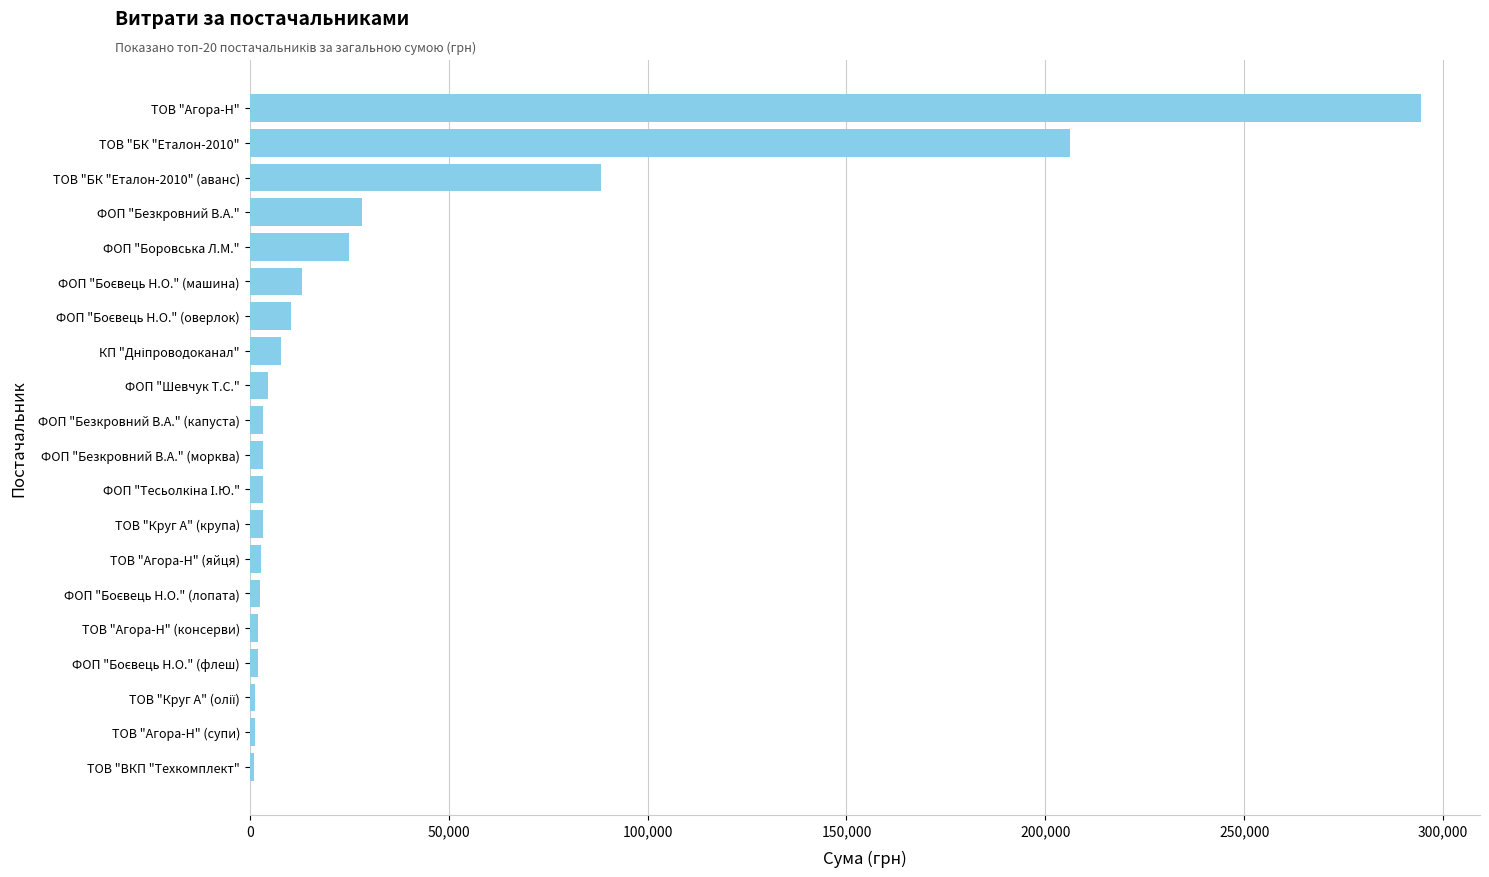

What is the ratio of the value at ТОВ "Агора-Н" to the value at ТОВ "БК "Еталон-2010"?

1.4